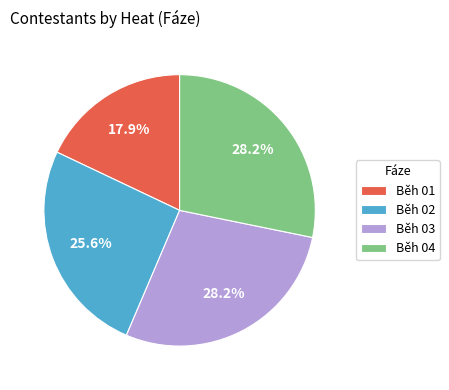

How much of the chart is everything except Běh 04?

71.8%